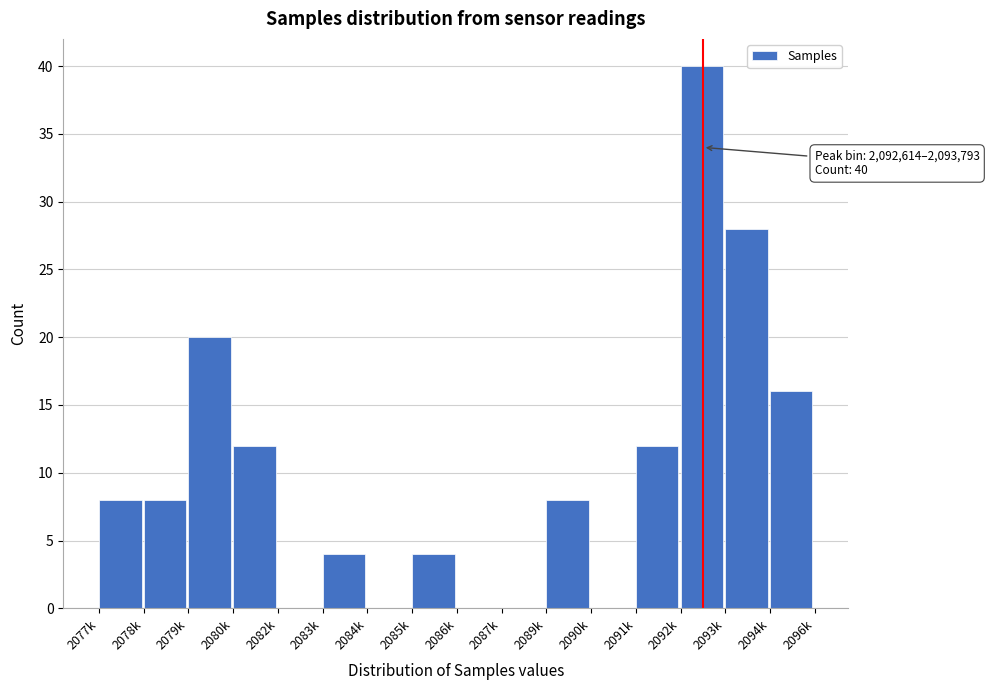

Reading right to left, extract all data points from this chart.

2094k=16	2093k=28	2092k=40	2091k=12	2090k=0	2089k=8	2087k=0	2086k=0	2085k=4	2084k=0	2083k=4	2082k=0	2080k=12	2079k=20	2078k=8	2077k=8